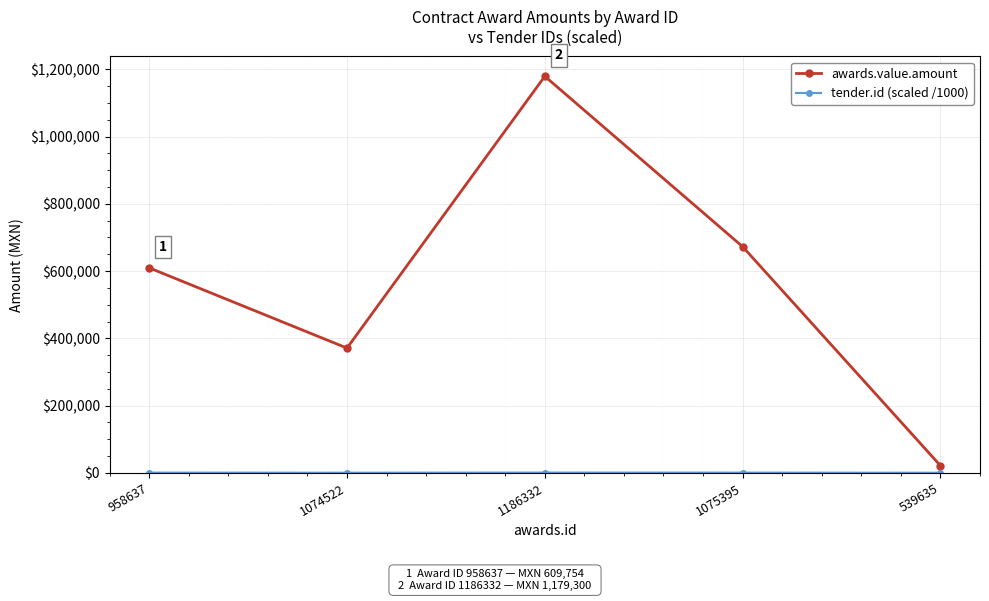

Is it true that awards.value.amount equals 257936.6 at 958637?

False